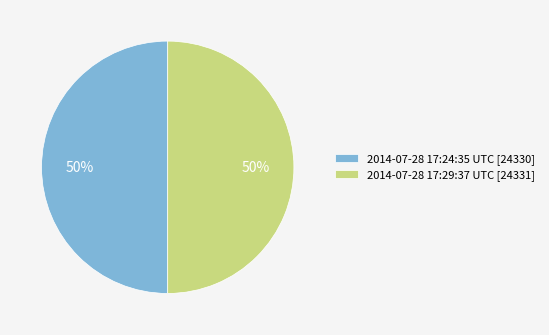

To the nearest percent, what percentage of the pie is 2014-07-28 17:24:35 UTC [24330]?

50%